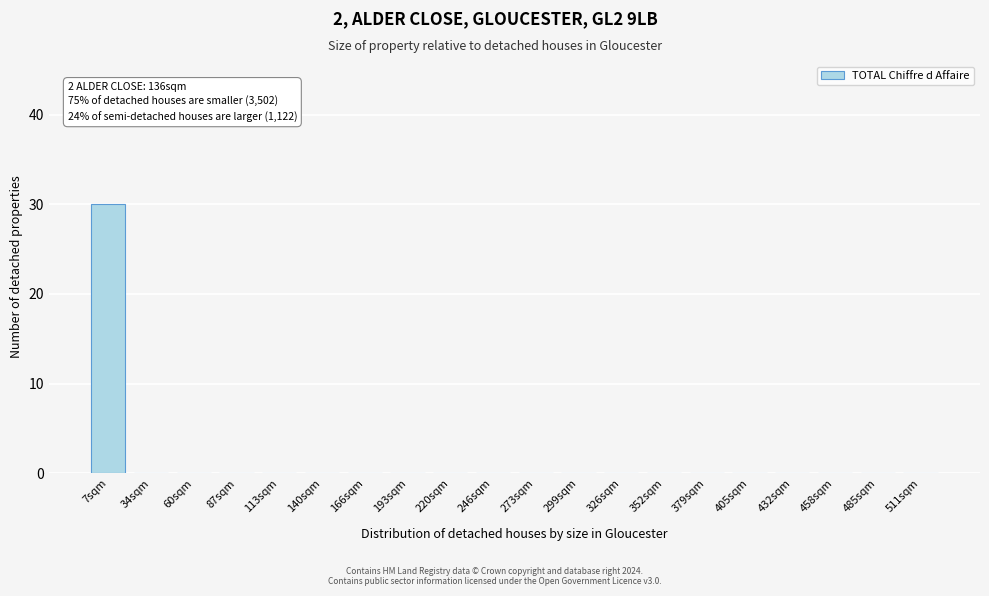

Reading left to right, transcribe all the data shown in this chart.

7sqm=30	34sqm=0	60sqm=0	87sqm=0	113sqm=0	140sqm=0	166sqm=0	193sqm=0	220sqm=0	246sqm=0	273sqm=0	299sqm=0	326sqm=0	352sqm=0	379sqm=0	405sqm=0	432sqm=0	458sqm=0	485sqm=0	511sqm=0